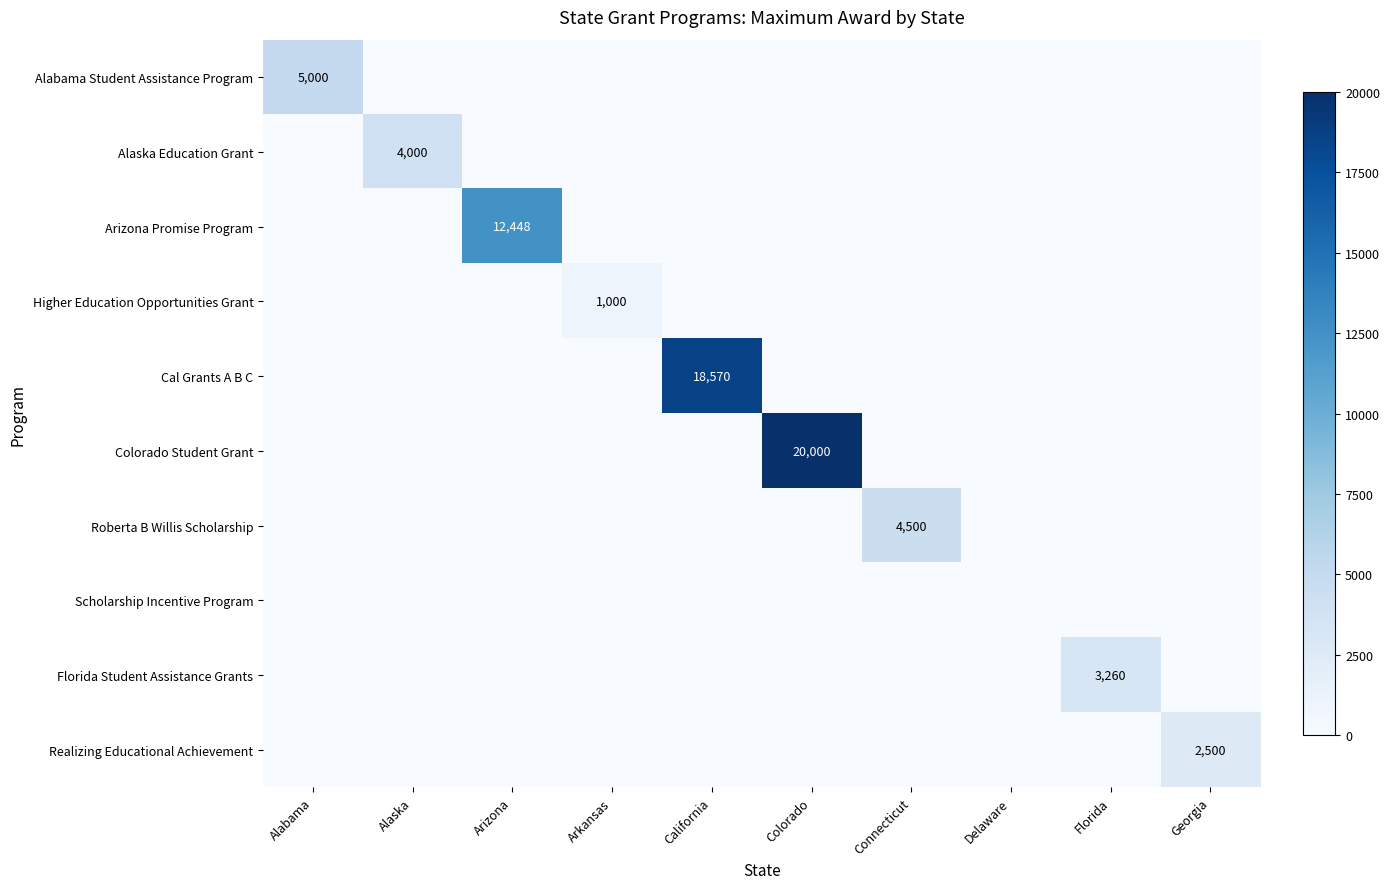

How many categories are shown in the chart?

10